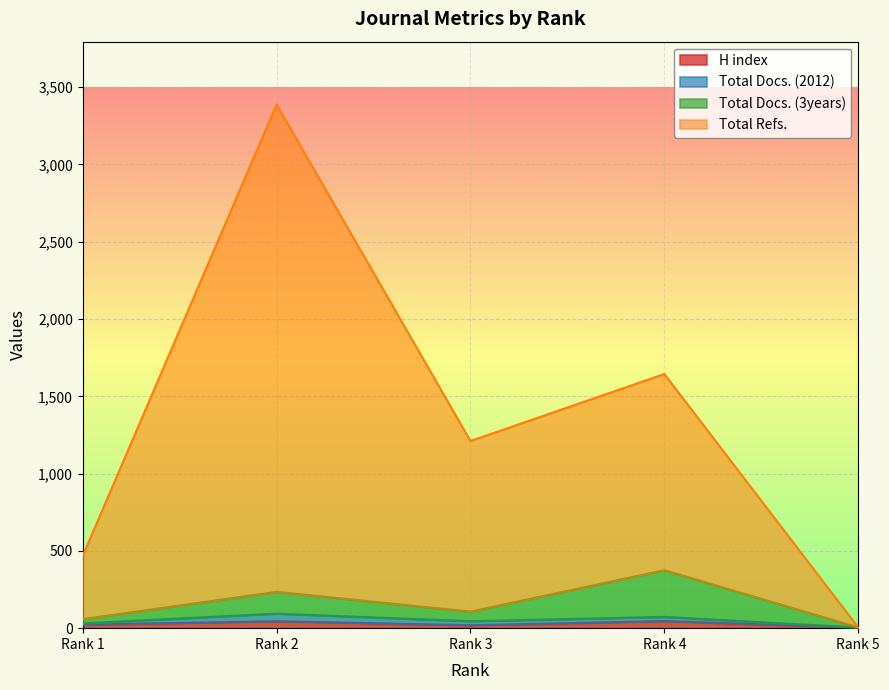

At which category is the sum across all series the highest?

Rank 2